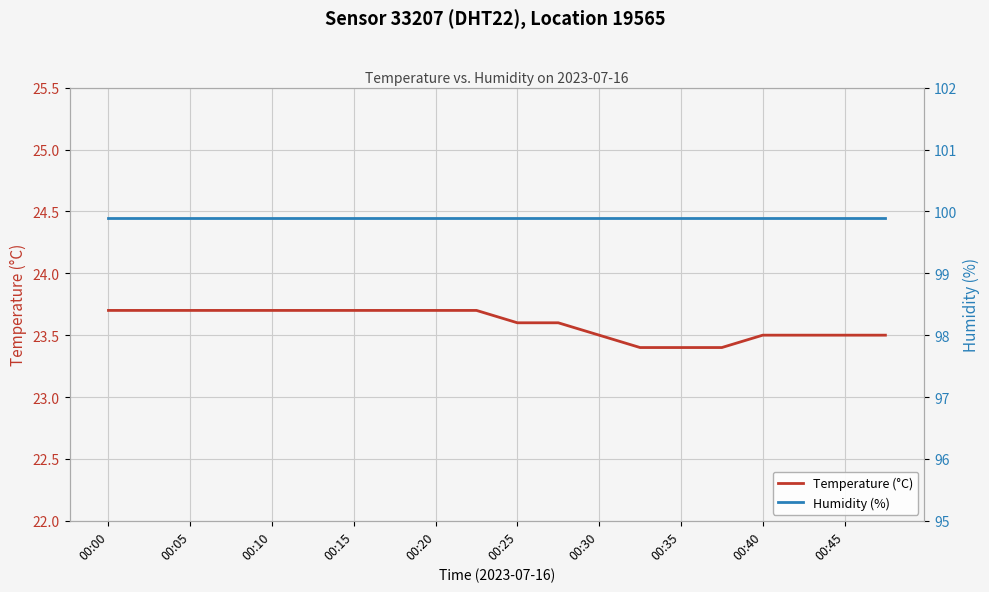

True or false: Humidity (%) has more than 2 points higher than both neighbors.

False